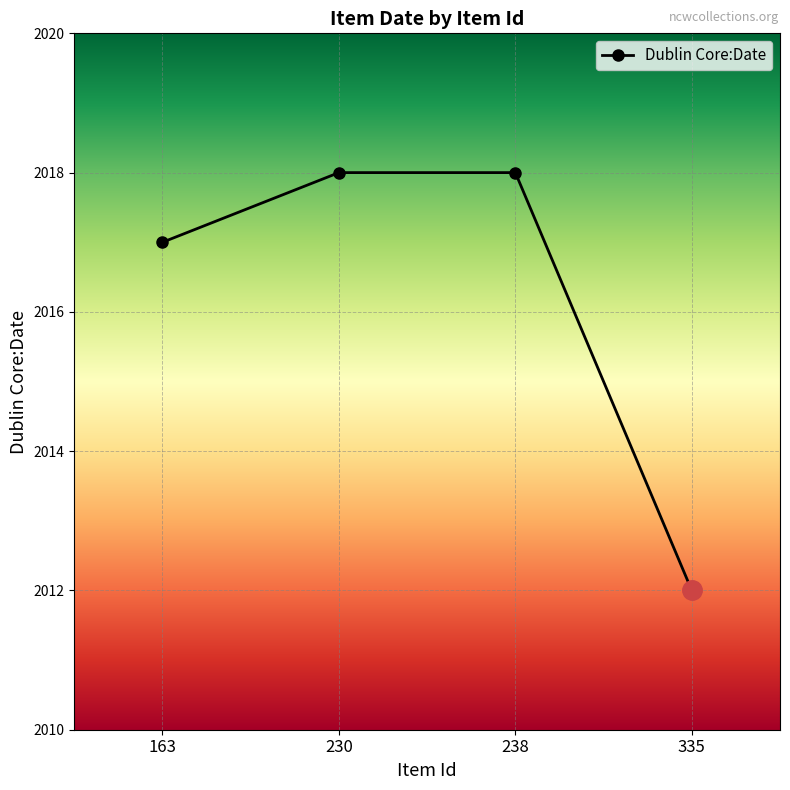

True or false: there are more than 2 points higher than both neighbors.

False